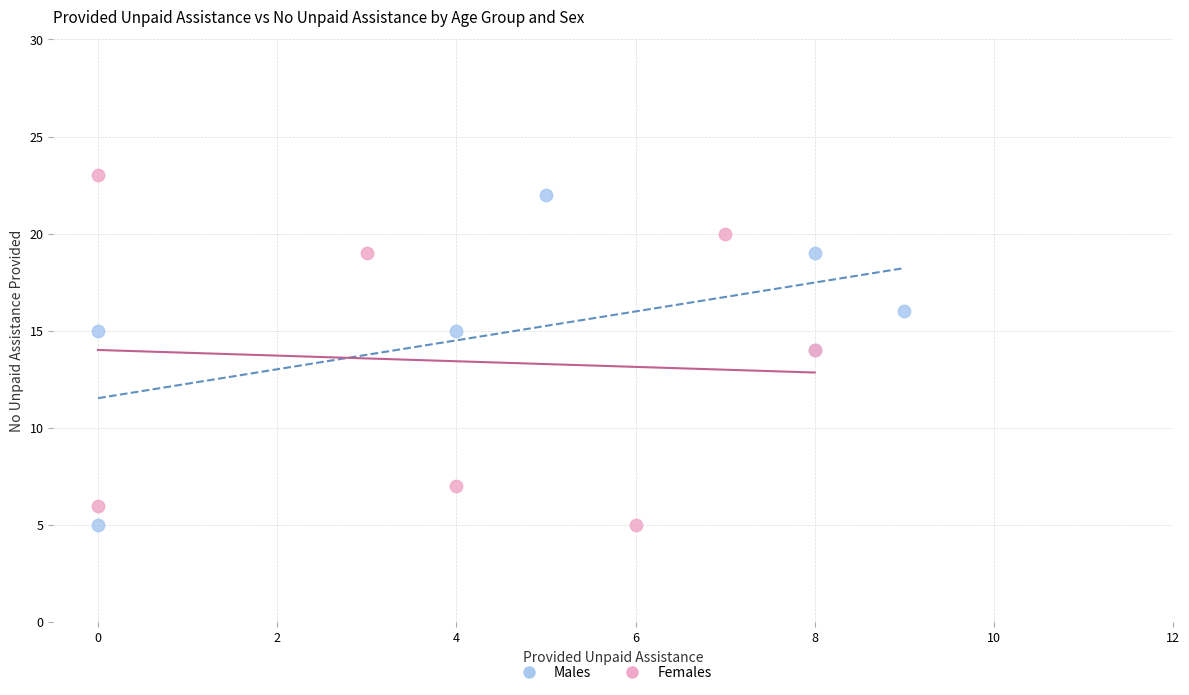

Which series has the largest Y range (max minus min)?

Females